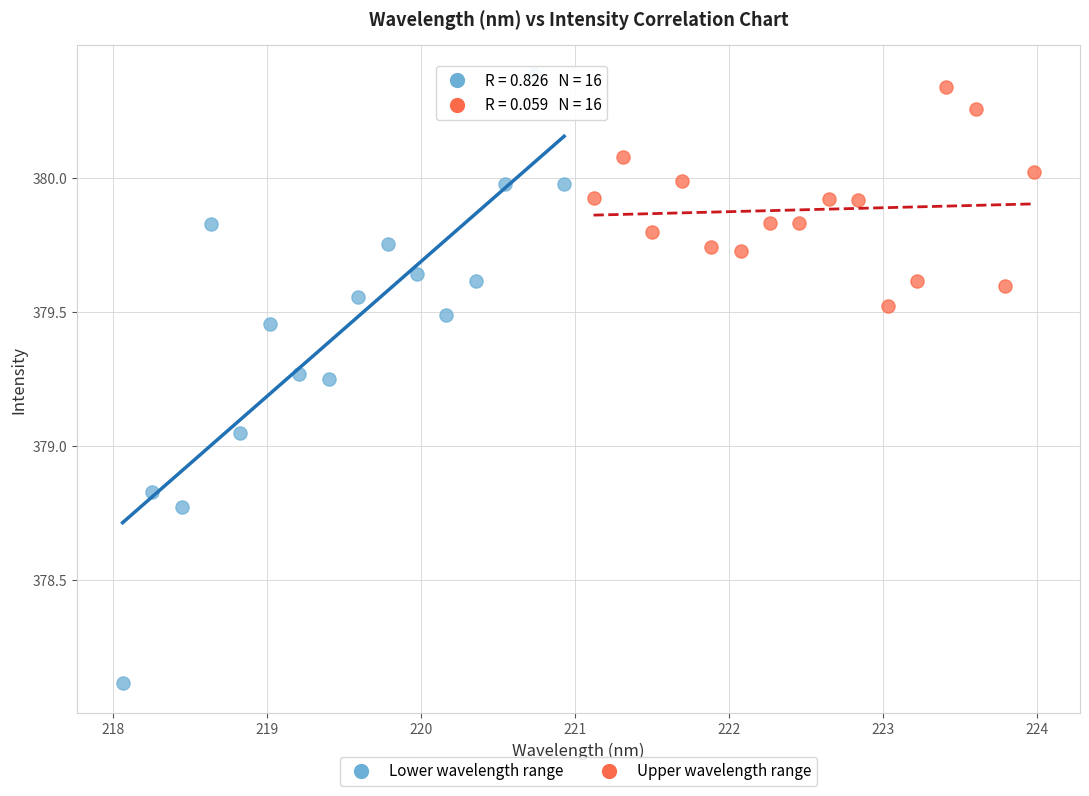

Which series contains the lowest Y value?

Lower wavelength range